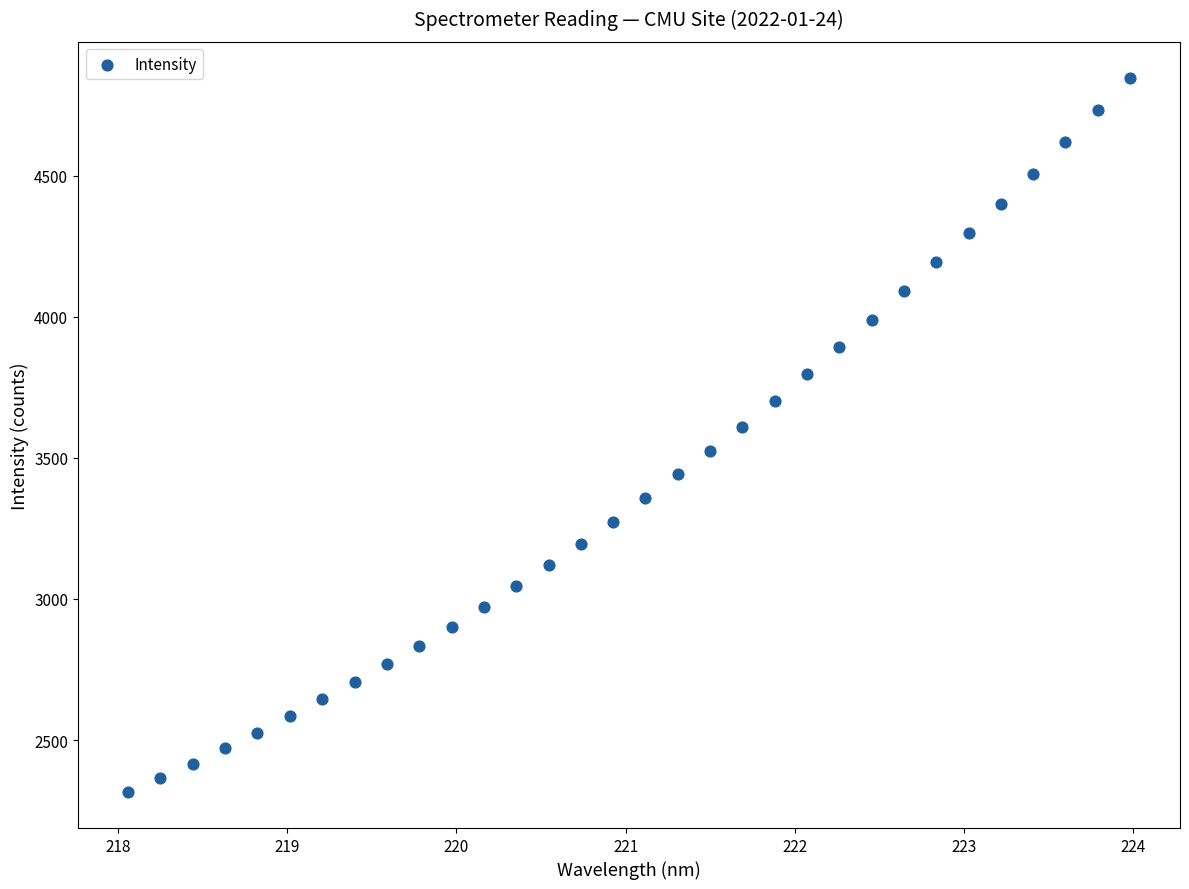

What is the range of Y values (max minus min)?

2532.3